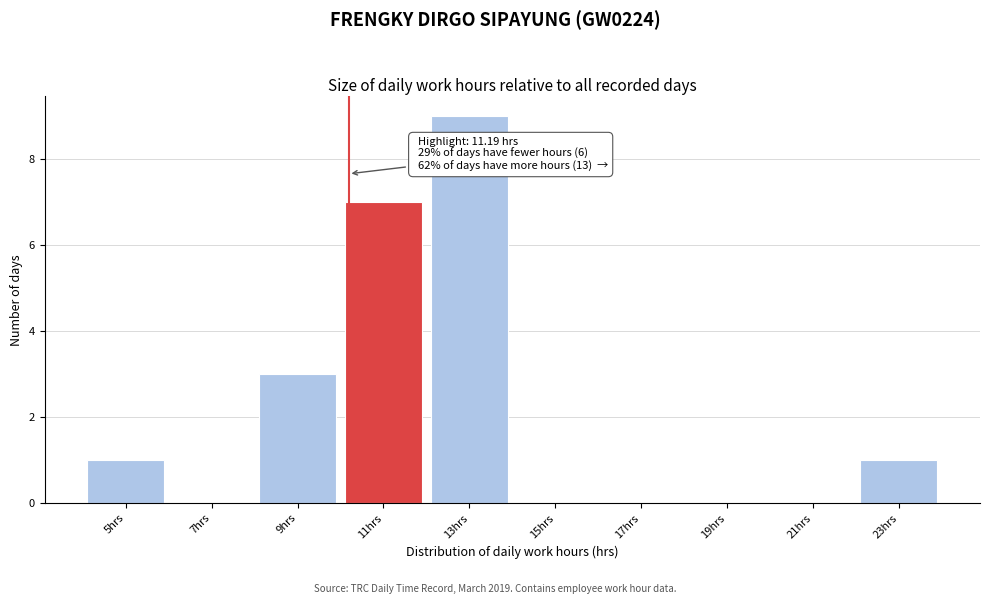

Reading left to right, what are all the values shown in this chart?

5hrs=1	7hrs=0	9hrs=3	11hrs=7	13hrs=9	15hrs=0	17hrs=0	19hrs=0	21hrs=0	23hrs=1